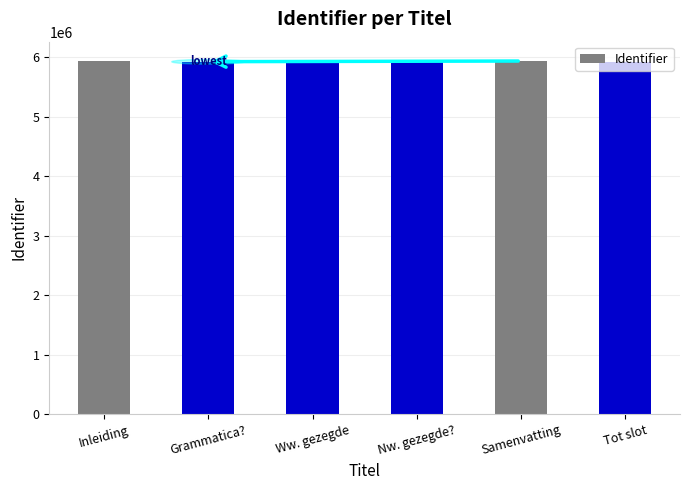

What is the minimum value shown in the chart?

5921069